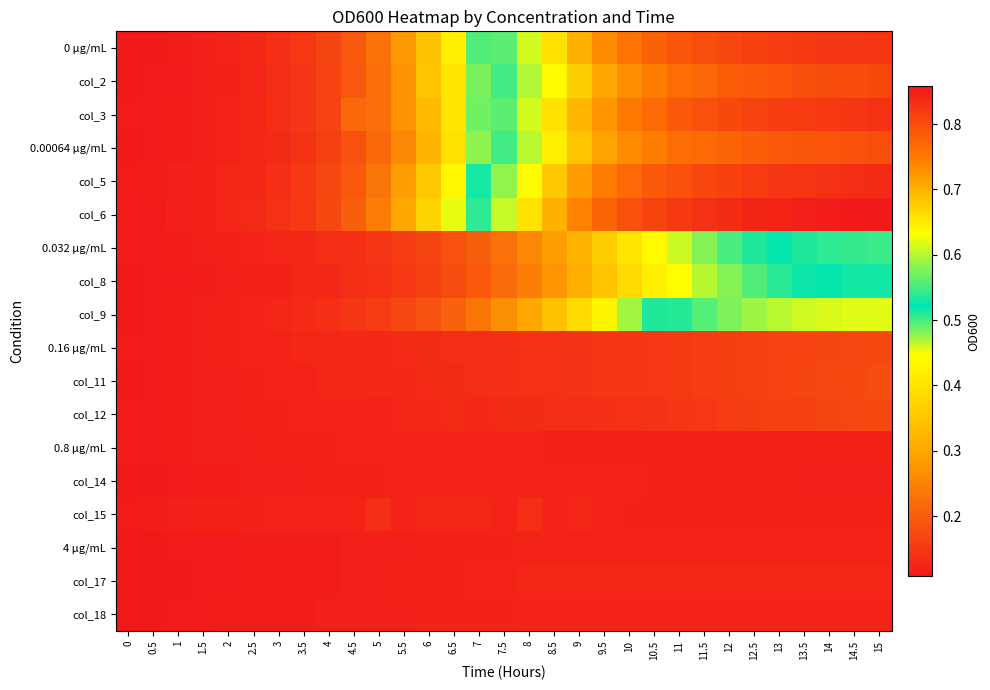

Reading left to right, transcribe all the data shown in this chart.

0 μg/mL: 0=0.1	0.5=0.1	1=0.1	1.5=0.1	2=0.1	2.5=0.1	3=0.1	3.5=0.1	4=0.2	4.5=0.2	5=0.2	5.5=0.3	6=0.3	6.5=0.4	7=0.5	7.5=0.6	8=0.6	8.5=0.7	9=0.7	9.5=0.7	10=0.8	10.5=0.8	11=0.8	11.5=0.8	12=0.8	12.5=0.8	13=0.8	13.5=0.8	14=0.8	14.5=0.8	15=0.8
col_2: 0=0.1	0.5=0.1	1=0.1	1.5=0.1	2=0.1	2.5=0.1	3=0.1	3.5=0.1	4=0.2	4.5=0.2	5=0.2	5.5=0.3	6=0.3	6.5=0.4	7=0.5	7.5=0.5	8=0.6	8.5=0.6	9=0.7	9.5=0.7	10=0.7	10.5=0.7	11=0.8	11.5=0.8	12=0.8	12.5=0.8	13=0.8	13.5=0.8	14=0.8	14.5=0.8	15=0.8
col_3: 0=0.1	0.5=0.1	1=0.1	1.5=0.1	2=0.1	2.5=0.1	3=0.1	3.5=0.1	4=0.2	4.5=0.2	5=0.2	5.5=0.3	6=0.3	6.5=0.4	7=0.5	7.5=0.6	8=0.6	8.5=0.7	9=0.7	9.5=0.7	10=0.8	10.5=0.8	11=0.8	11.5=0.8	12=0.8	12.5=0.8	13=0.8	13.5=0.8	14=0.8	14.5=0.8	15=0.8
0.00064 μg/mL: 0=0.1	0.5=0.1	1=0.1	1.5=0.1	2=0.1	2.5=0.1	3=0.1	3.5=0.1	4=0.2	4.5=0.2	5=0.2	5.5=0.3	6=0.3	6.5=0.4	7=0.5	7.5=0.5	8=0.6	8.5=0.6	9=0.7	9.5=0.7	10=0.7	10.5=0.7	11=0.8	11.5=0.8	12=0.8	12.5=0.8	13=0.8	13.5=0.8	14=0.8	14.5=0.8	15=0.8
col_5: 0=0.1	0.5=0.1	1=0.1	1.5=0.1	2=0.1	2.5=0.1	3=0.1	3.5=0.2	4=0.2	4.5=0.2	5=0.2	5.5=0.3	6=0.4	6.5=0.4	7=0.5	7.5=0.6	8=0.6	8.5=0.7	9=0.7	9.5=0.7	10=0.8	10.5=0.8	11=0.8	11.5=0.8	12=0.8	12.5=0.8	13=0.8	13.5=0.8	14=0.8	14.5=0.8	15=0.8
col_6: 0=0.1	0.5=0.1	1=0.1	1.5=0.1	2=0.1	2.5=0.1	3=0.1	3.5=0.2	4=0.2	4.5=0.2	5=0.2	5.5=0.3	6=0.4	6.5=0.5	7=0.5	7.5=0.6	8=0.7	8.5=0.7	9=0.7	9.5=0.8	10=0.8	10.5=0.8	11=0.8	11.5=0.8	12=0.8	12.5=0.8	13=0.8	13.5=0.8	14=0.9	14.5=0.9	15=0.9
0.032 μg/mL: 0=0.1	0.5=0.1	1=0.1	1.5=0.1	2=0.1	2.5=0.1	3=0.1	3.5=0.1	4=0.1	4.5=0.1	5=0.1	5.5=0.2	6=0.2	6.5=0.2	7=0.2	7.5=0.2	8=0.3	8.5=0.3	9=0.3	9.5=0.4	10=0.4	10.5=0.4	11=0.5	11.5=0.5	12=0.5	12.5=0.5	13=0.5	13.5=0.5	14=0.5	14.5=0.5	15=0.5
col_8: 0=0.1	0.5=0.1	1=0.1	1.5=0.1	2=0.1	2.5=0.1	3=0.1	3.5=0.1	4=0.1	4.5=0.1	5=0.1	5.5=0.2	6=0.2	6.5=0.2	7=0.2	7.5=0.2	8=0.2	8.5=0.3	9=0.3	9.5=0.3	10=0.4	10.5=0.4	11=0.4	11.5=0.5	12=0.5	12.5=0.5	13=0.5	13.5=0.5	14=0.5	14.5=0.5	15=0.5
col_9: 0=0.1	0.5=0.1	1=0.1	1.5=0.1	2=0.1	2.5=0.1	3=0.1	3.5=0.1	4=0.1	4.5=0.1	5=0.2	5.5=0.2	6=0.2	6.5=0.2	7=0.2	7.5=0.3	8=0.3	8.5=0.3	9=0.4	9.5=0.4	10=0.5	10.5=0.5	11=0.5	11.5=0.6	12=0.6	12.5=0.6	13=0.6	13.5=0.6	14=0.6	14.5=0.6	15=0.6
0.16 μg/mL: 0=0.1	0.5=0.1	1=0.1	1.5=0.1	2=0.1	2.5=0.1	3=0.1	3.5=0.1	4=0.1	4.5=0.1	5=0.1	5.5=0.1	6=0.1	6.5=0.1	7=0.1	7.5=0.1	8=0.1	8.5=0.1	9=0.1	9.5=0.1	10=0.1	10.5=0.2	11=0.2	11.5=0.2	12=0.2	12.5=0.2	13=0.2	13.5=0.2	14=0.2	14.5=0.2	15=0.2
col_11: 0=0.1	0.5=0.1	1=0.1	1.5=0.1	2=0.1	2.5=0.1	3=0.1	3.5=0.1	4=0.1	4.5=0.1	5=0.1	5.5=0.1	6=0.1	6.5=0.1	7=0.1	7.5=0.1	8=0.1	8.5=0.1	9=0.1	9.5=0.1	10=0.1	10.5=0.2	11=0.2	11.5=0.2	12=0.2	12.5=0.2	13=0.2	13.5=0.2	14=0.2	14.5=0.2	15=0.2
col_12: 0=0.1	0.5=0.1	1=0.1	1.5=0.1	2=0.1	2.5=0.1	3=0.1	3.5=0.1	4=0.1	4.5=0.1	5=0.1	5.5=0.1	6=0.1	6.5=0.1	7=0.1	7.5=0.1	8=0.1	8.5=0.1	9=0.1	9.5=0.1	10=0.1	10.5=0.1	11=0.1	11.5=0.2	12=0.2	12.5=0.2	13=0.2	13.5=0.2	14=0.2	14.5=0.2	15=0.2
0.8 μg/mL: 0=0.1	0.5=0.1	1=0.1	1.5=0.1	2=0.1	2.5=0.1	3=0.1	3.5=0.1	4=0.1	4.5=0.1	5=0.1	5.5=0.1	6=0.1	6.5=0.1	7=0.1	7.5=0.1	8=0.1	8.5=0.1	9=0.1	9.5=0.1	10=0.1	10.5=0.1	11=0.1	11.5=0.1	12=0.1	12.5=0.1	13=0.1	13.5=0.1	14=0.1	14.5=0.1	15=0.1
col_14: 0=0.1	0.5=0.1	1=0.1	1.5=0.1	2=0.1	2.5=0.1	3=0.1	3.5=0.1	4=0.1	4.5=0.1	5=0.1	5.5=0.1	6=0.1	6.5=0.1	7=0.1	7.5=0.1	8=0.1	8.5=0.1	9=0.1	9.5=0.1	10=0.1	10.5=0.1	11=0.1	11.5=0.1	12=0.1	12.5=0.1	13=0.1	13.5=0.1	14=0.1	14.5=0.1	15=0.1
col_15: 0=0.1	0.5=0.1	1=0.1	1.5=0.1	2=0.1	2.5=0.1	3=0.1	3.5=0.1	4=0.1	4.5=0.1	5=0.1	5.5=0.1	6=0.1	6.5=0.1	7=0.1	7.5=0.1	8=0.1	8.5=0.1	9=0.1	9.5=0.1	10=0.1	10.5=0.1	11=0.1	11.5=0.1	12=0.1	12.5=0.1	13=0.1	13.5=0.1	14=0.1	14.5=0.1	15=0.1
4 μg/mL: 0=0.1	0.5=0.1	1=0.1	1.5=0.1	2=0.1	2.5=0.1	3=0.1	3.5=0.1	4=0.1	4.5=0.1	5=0.1	5.5=0.1	6=0.1	6.5=0.1	7=0.1	7.5=0.1	8=0.1	8.5=0.1	9=0.1	9.5=0.1	10=0.1	10.5=0.1	11=0.1	11.5=0.1	12=0.1	12.5=0.1	13=0.1	13.5=0.1	14=0.1	14.5=0.1	15=0.1
col_17: 0=0.1	0.5=0.1	1=0.1	1.5=0.1	2=0.1	2.5=0.1	3=0.1	3.5=0.1	4=0.1	4.5=0.1	5=0.1	5.5=0.1	6=0.1	6.5=0.1	7=0.1	7.5=0.1	8=0.1	8.5=0.1	9=0.1	9.5=0.1	10=0.1	10.5=0.1	11=0.1	11.5=0.1	12=0.1	12.5=0.1	13=0.1	13.5=0.1	14=0.1	14.5=0.1	15=0.1
col_18: 0=0.1	0.5=0.1	1=0.1	1.5=0.1	2=0.1	2.5=0.1	3=0.1	3.5=0.1	4=0.1	4.5=0.1	5=0.1	5.5=0.1	6=0.1	6.5=0.1	7=0.1	7.5=0.1	8=0.1	8.5=0.1	9=0.1	9.5=0.1	10=0.1	10.5=0.1	11=0.1	11.5=0.1	12=0.1	12.5=0.1	13=0.1	13.5=0.1	14=0.1	14.5=0.1	15=0.1